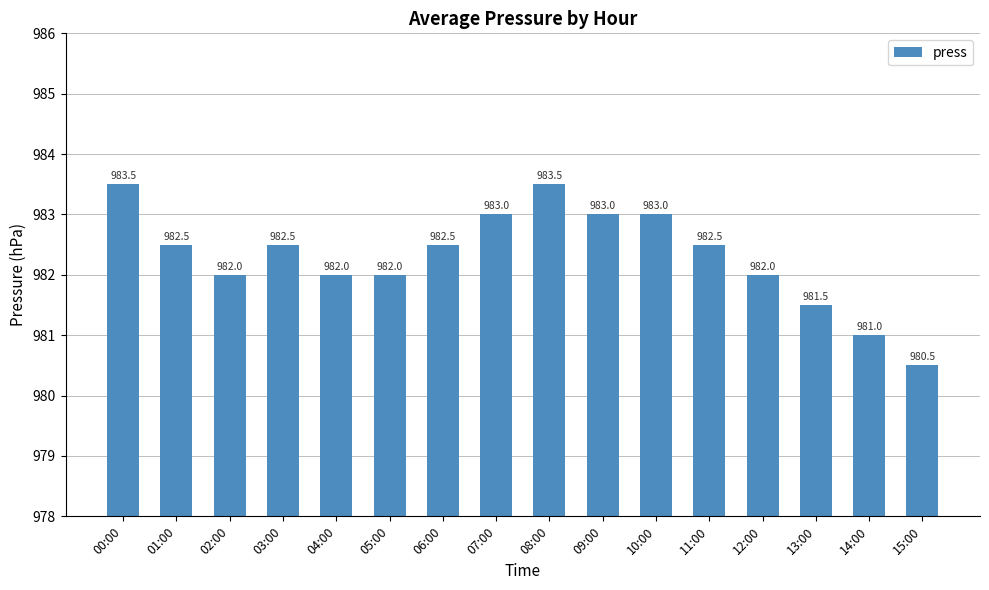

What is the value of the 12th bar from the left?

982.5